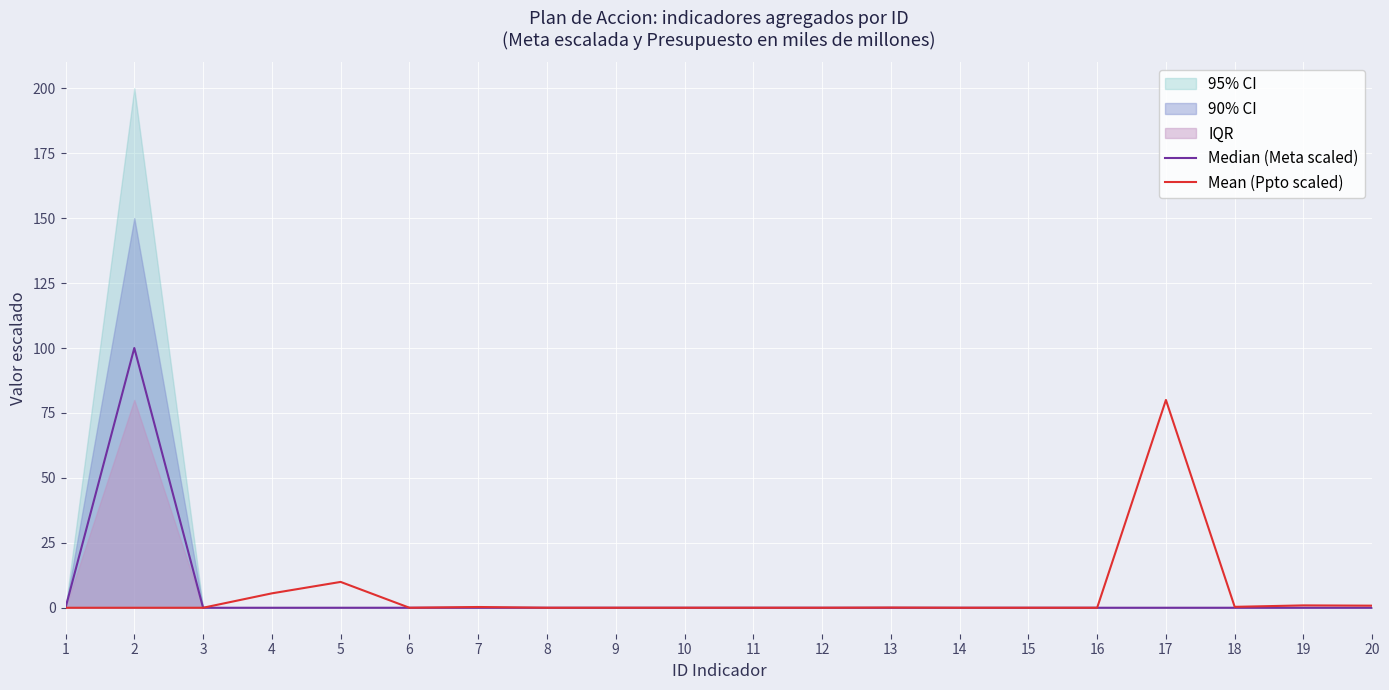

Between which two adjacent categories do Median (Meta scaled) and Mean (Ppto scaled) first intersect?

3 and 4